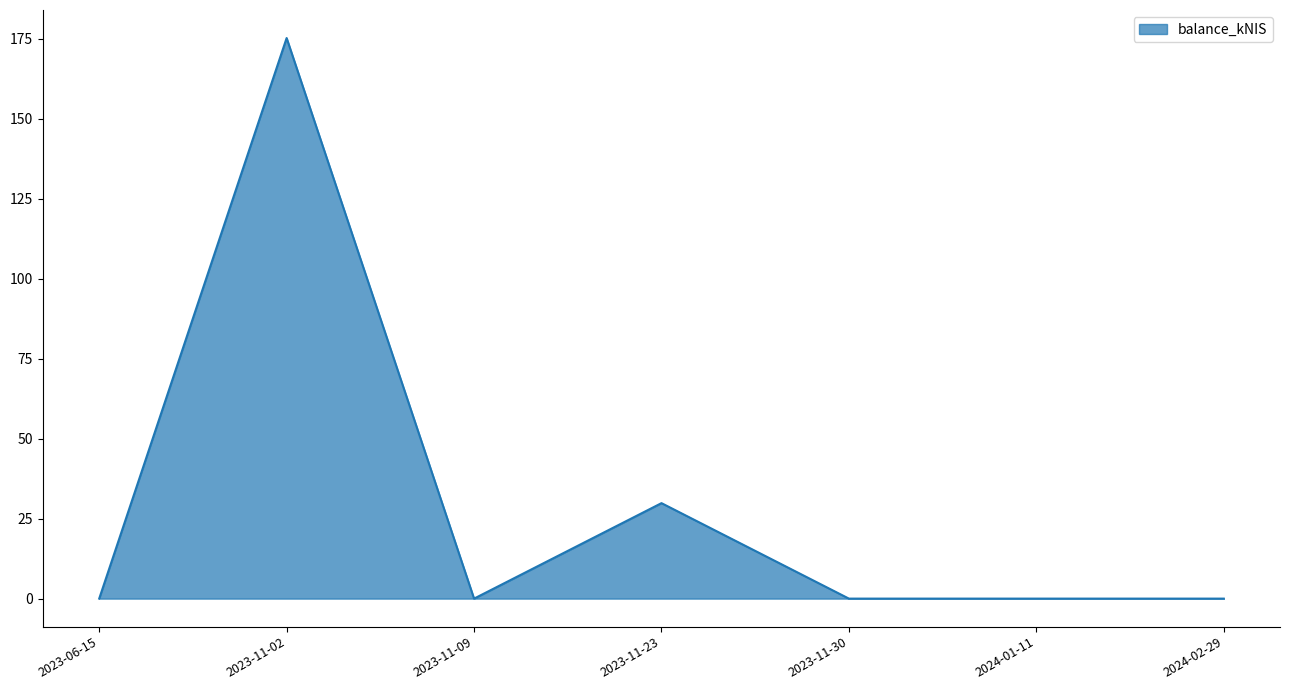

What is the difference between the maximum and minimum values?

175.2